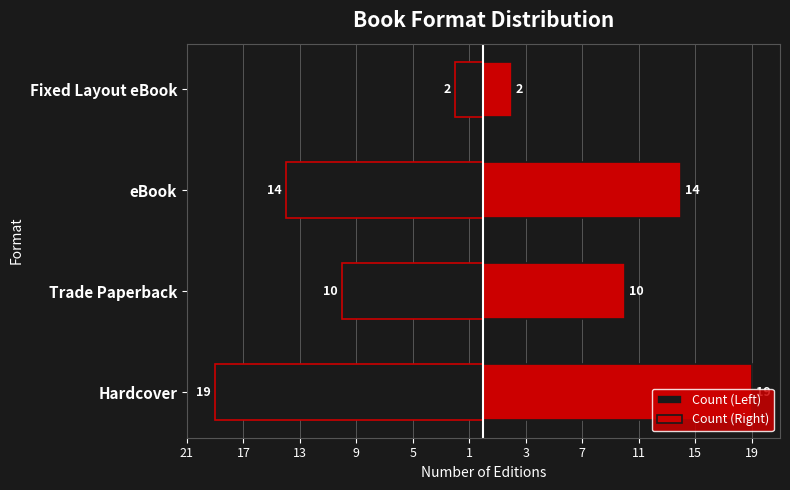

Count the Count (Left) values in the range -14 to -2.

3